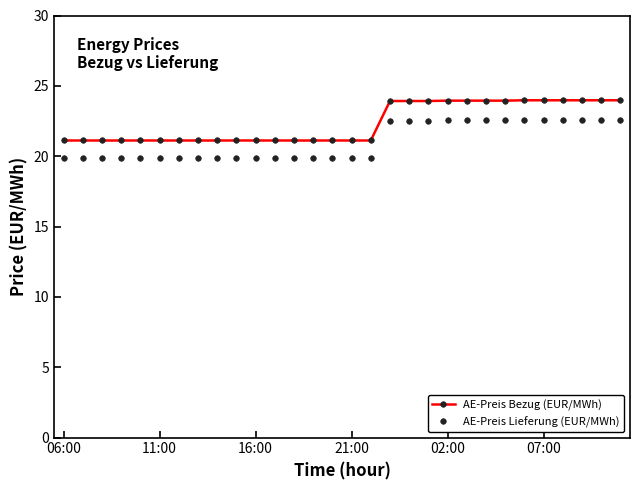

True or false: AE-Preis Bezug (EUR/MWh) and AE-Preis Lieferung (EUR/MWh) intersect in this chart.

False